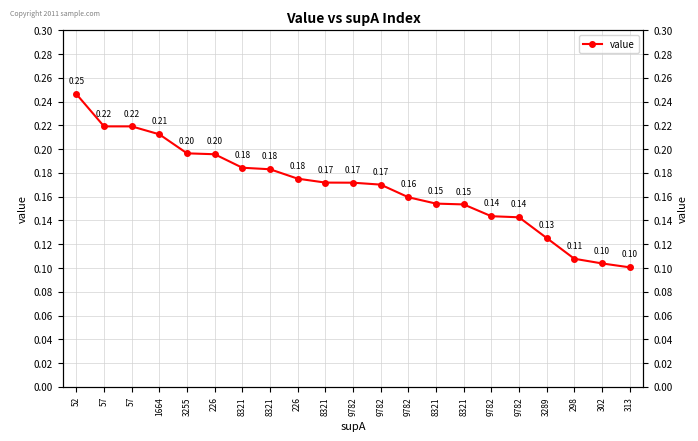

What is the label of the 5th point from the right?

9782